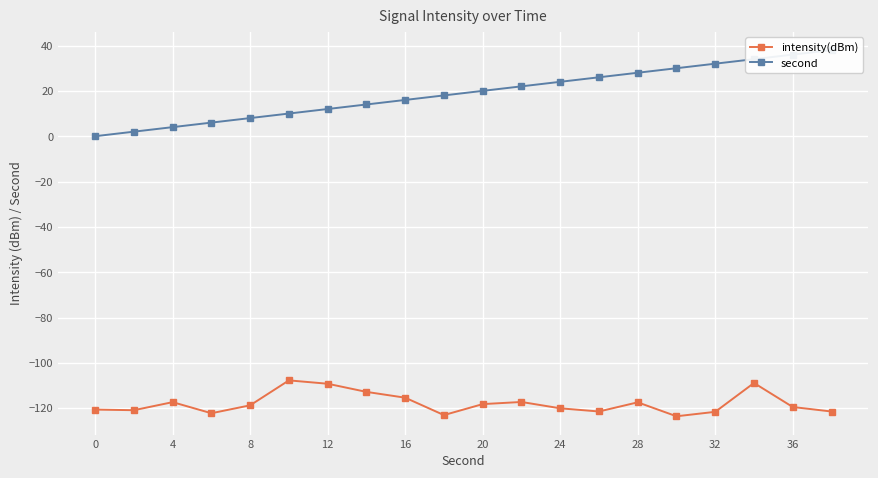

Where is intensity(dBm) nearest to the value -115?

16